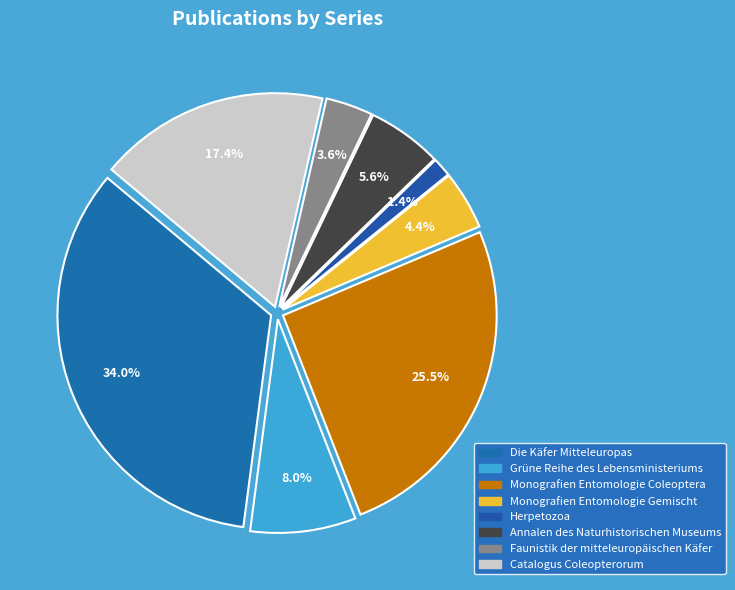

Does any single category account for the majority?

No